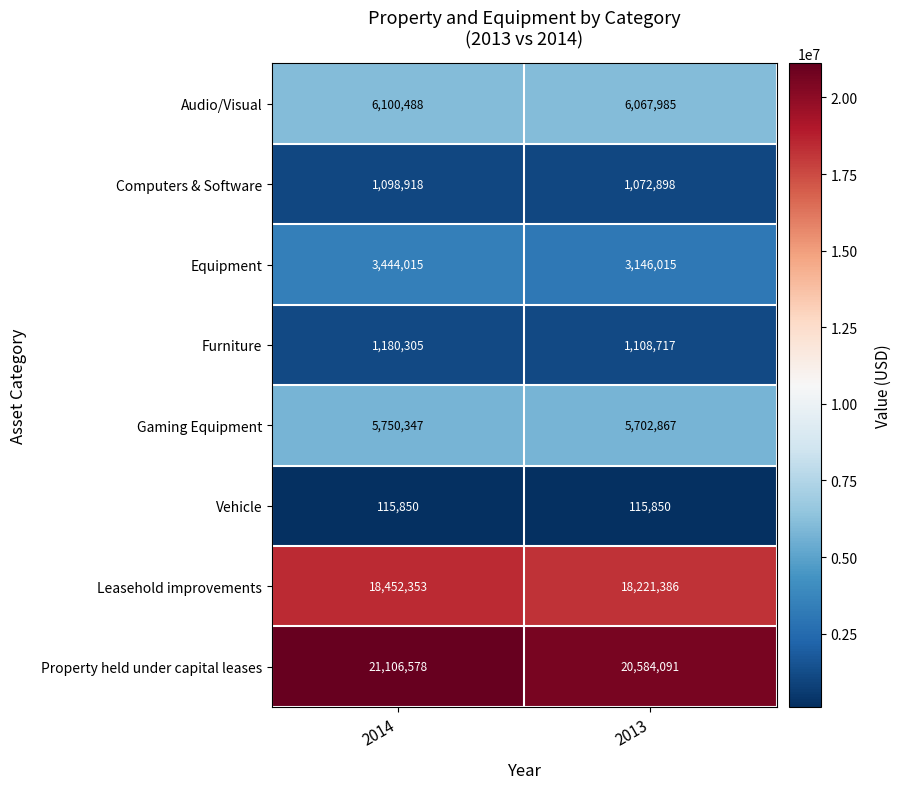

At which category does the chart reach its peak across all series?

2014